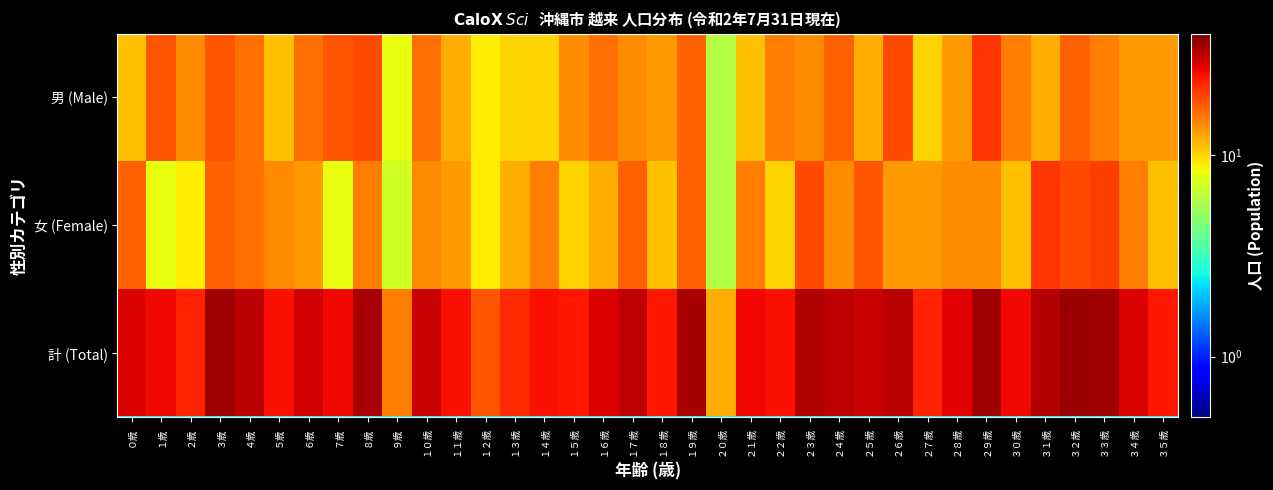

How many series are shown in this chart?

3